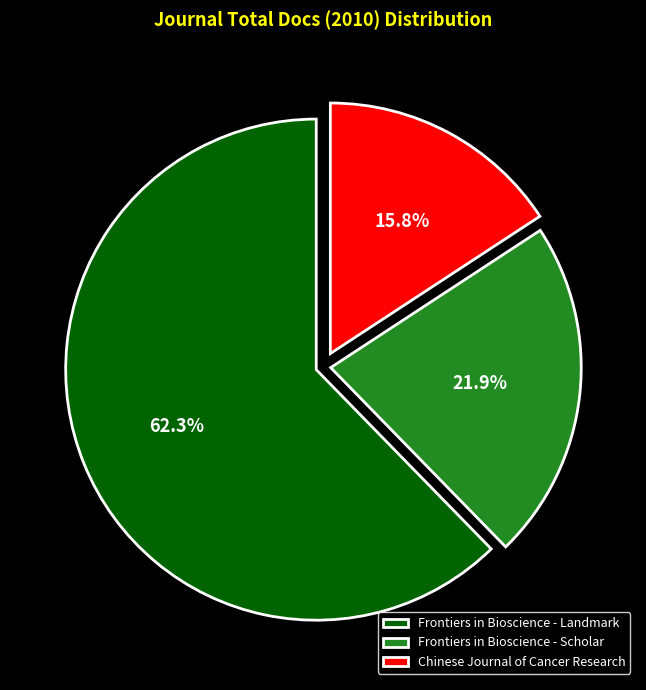

Between Frontiers in Bioscience - Scholar and Chinese Journal of Cancer Research, which is larger?

Frontiers in Bioscience - Scholar